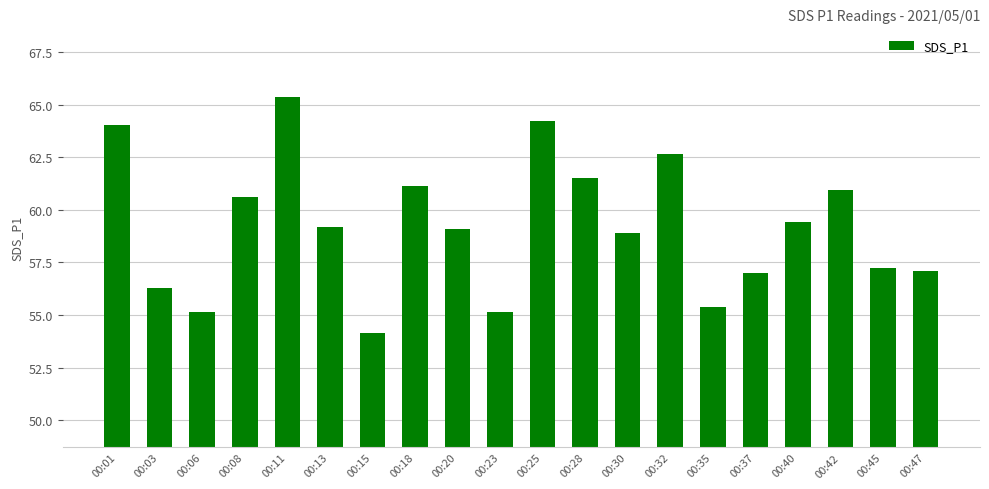

Which category has the lowest value across all series?

00:15